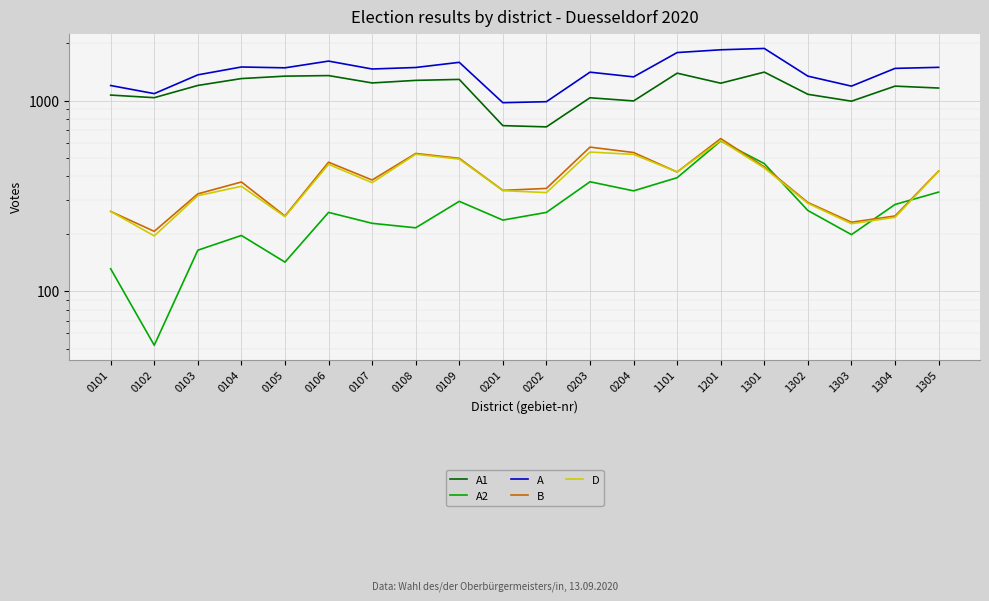

What is the difference between the B values at 1101 and 0103?

98